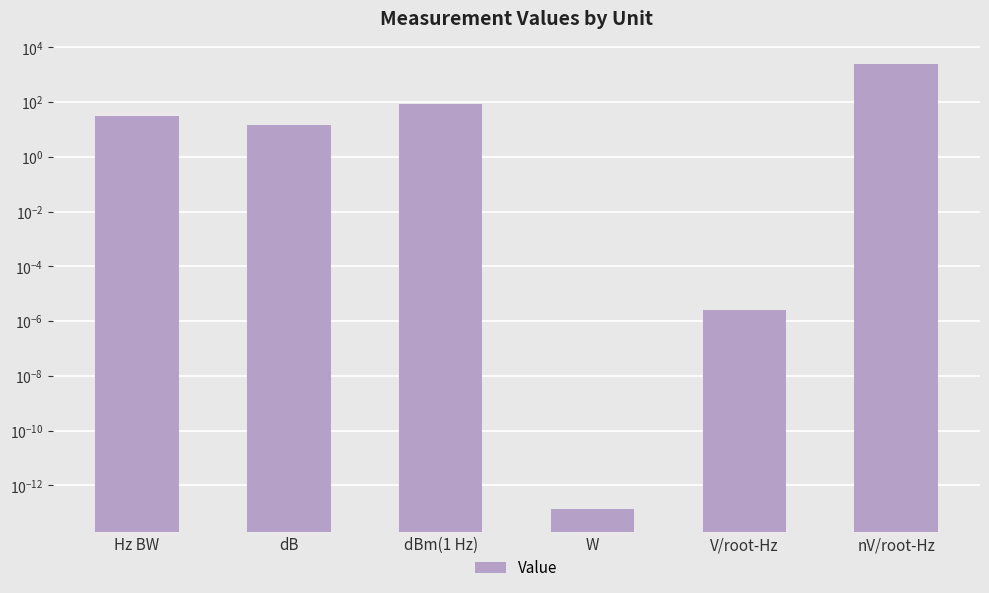

True or false: the data shows 0.0 at W.

False